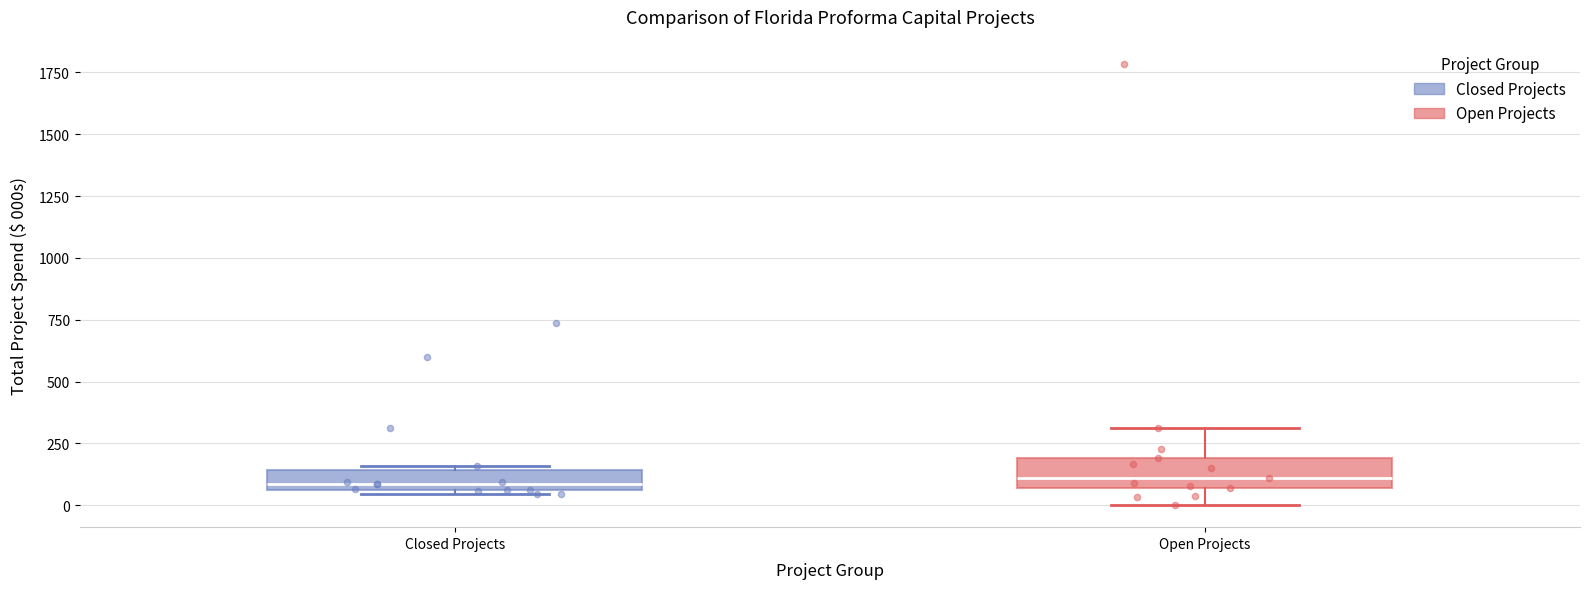

Reading left to right, read every box against the y-axis: the position of its median line, the range the box covers, and the ends of its whiskers. The values are not printed on the chart, so give them approximately, as read against the axis.

Closed Projects: median 100, box 50 to 150, whiskers 50 (just below the box's lower edge) to 150 (just above the box's upper edge)
Open Projects: median 100, box 50 to 200, whiskers 0 to 300